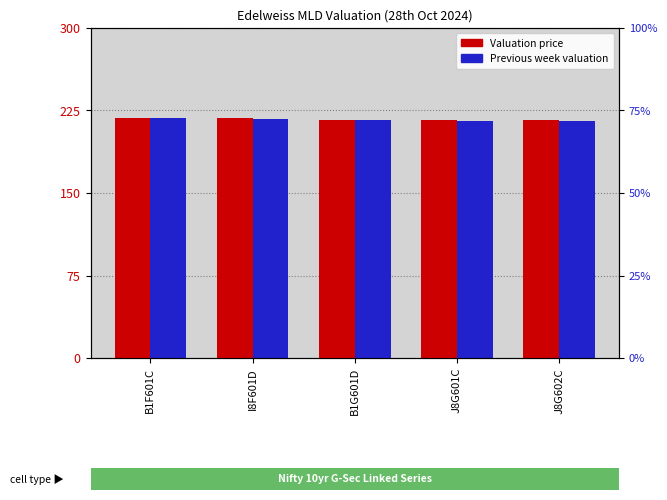

At which label does Valuation price reach its minimum?

J8G602C